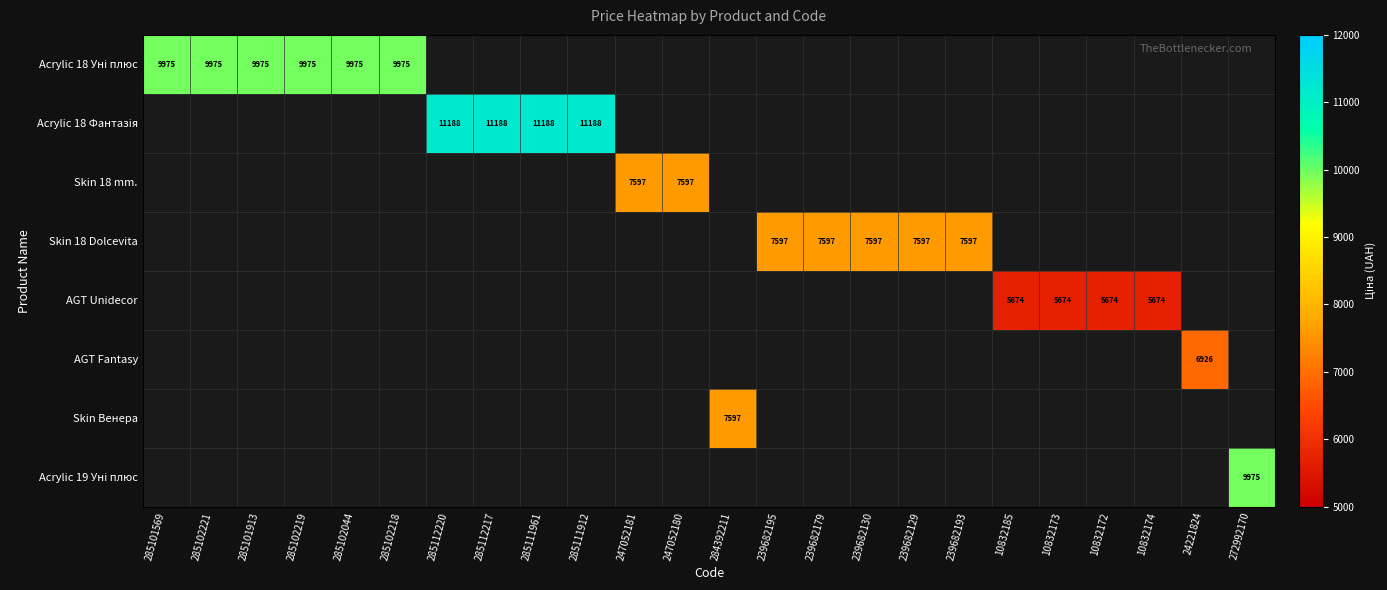

Count the number of data series in this chart.

8